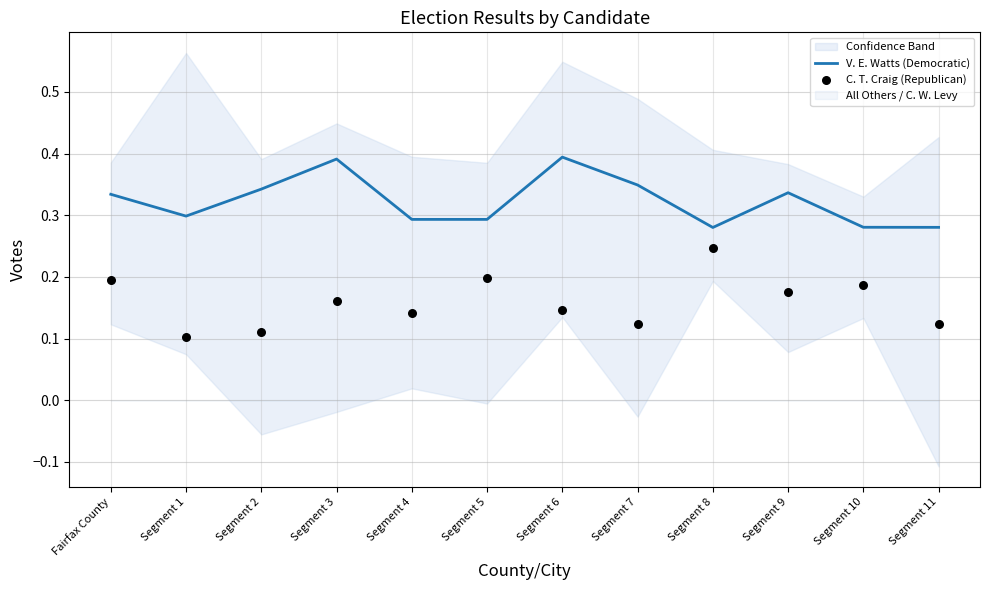

True or false: V. E. Watts (Democratic) has a value of 0.3 at Segment 5.

True